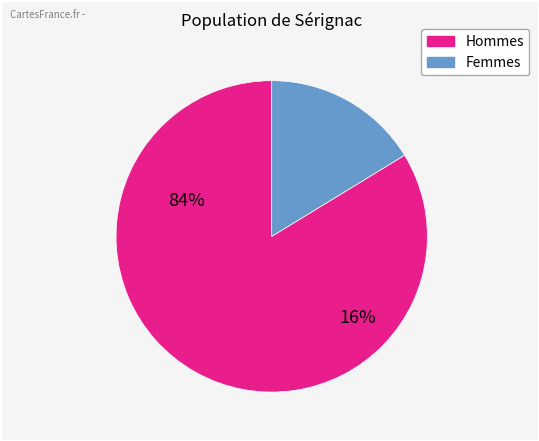

How many slices are in this pie chart?

2